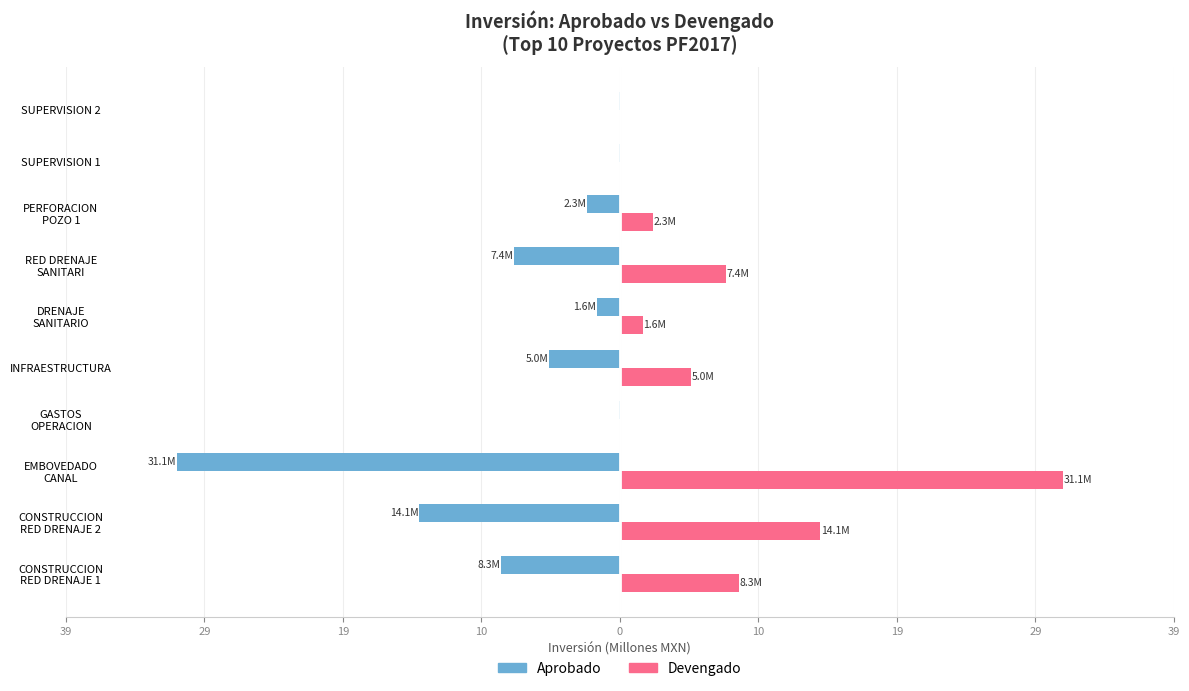

What are all the series names shown in the legend?

Aprobado, Devengado